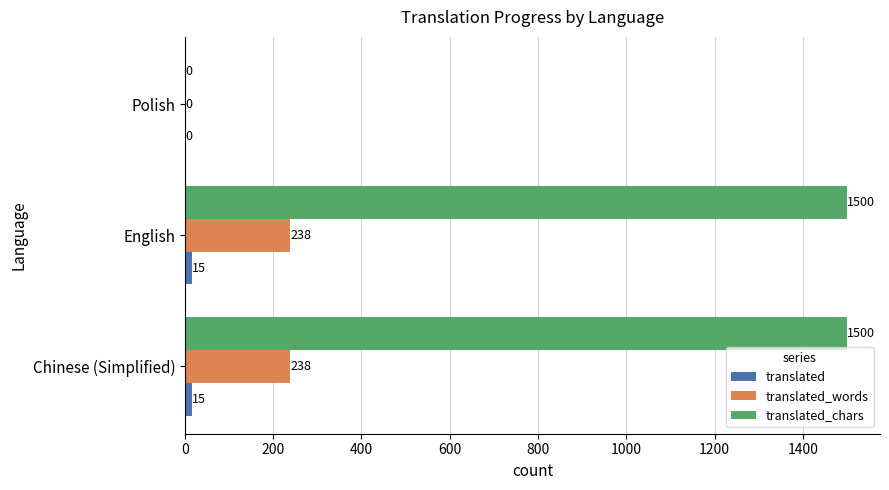

How many series are shown in this chart?

3